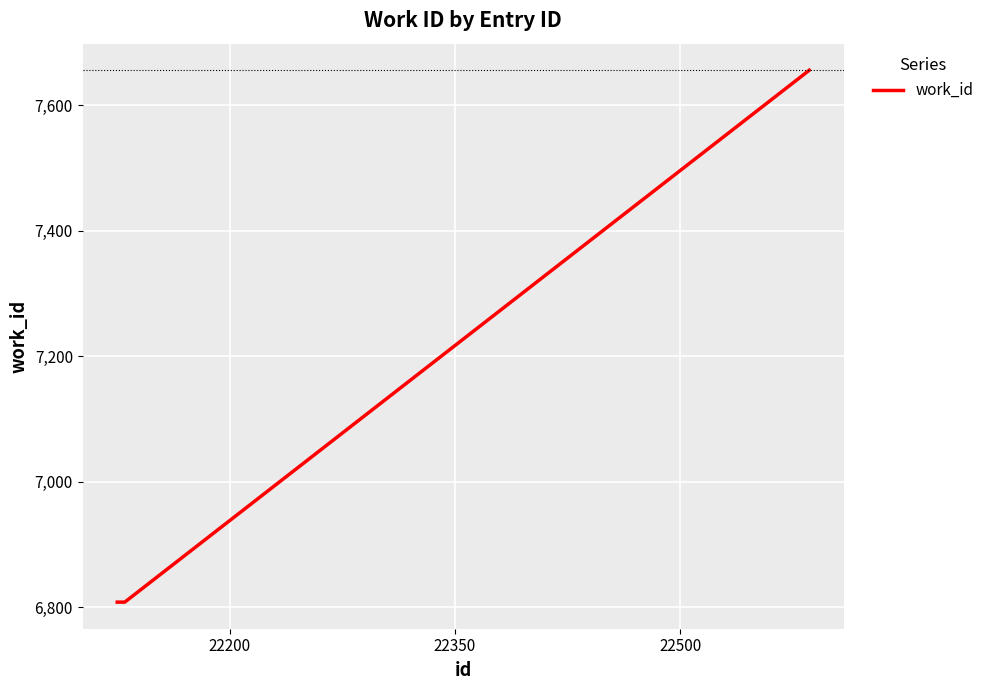

True or false: there are more than 1 points higher than both neighbors.

False